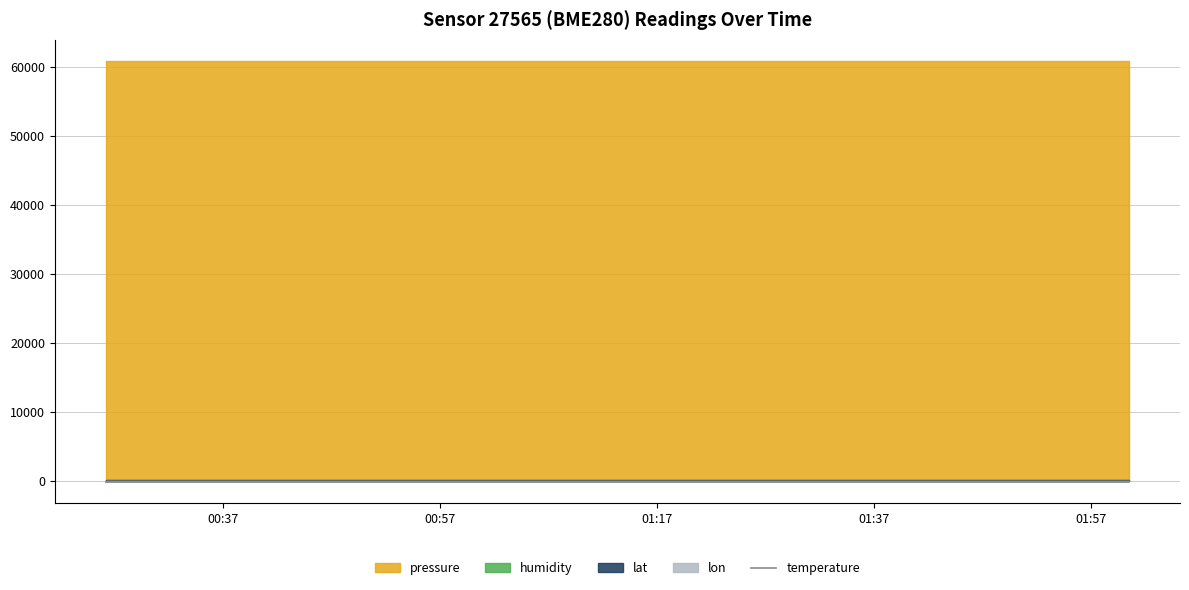

Count the number of categories in the chart.

20